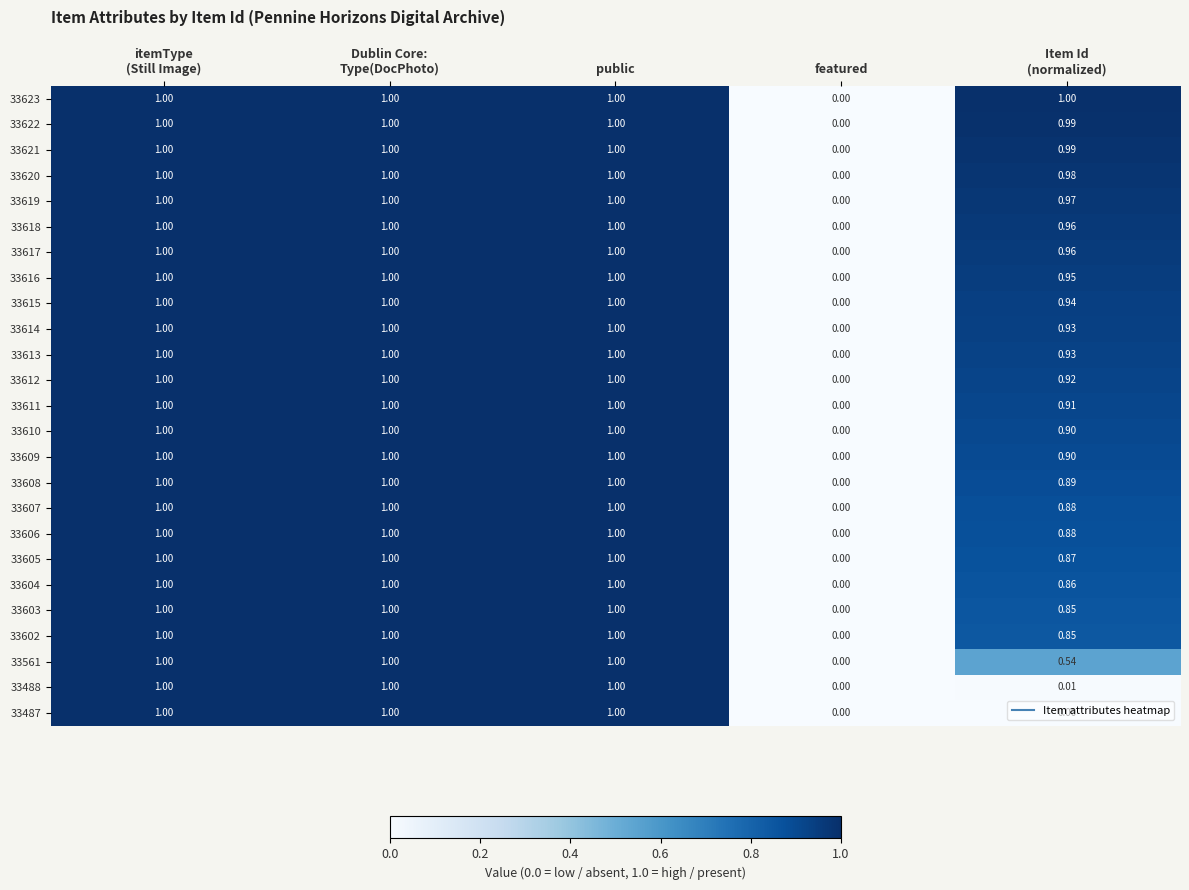

Which series changed the most between itemType
(Still Image) and Item Id
(normalized)?

33487